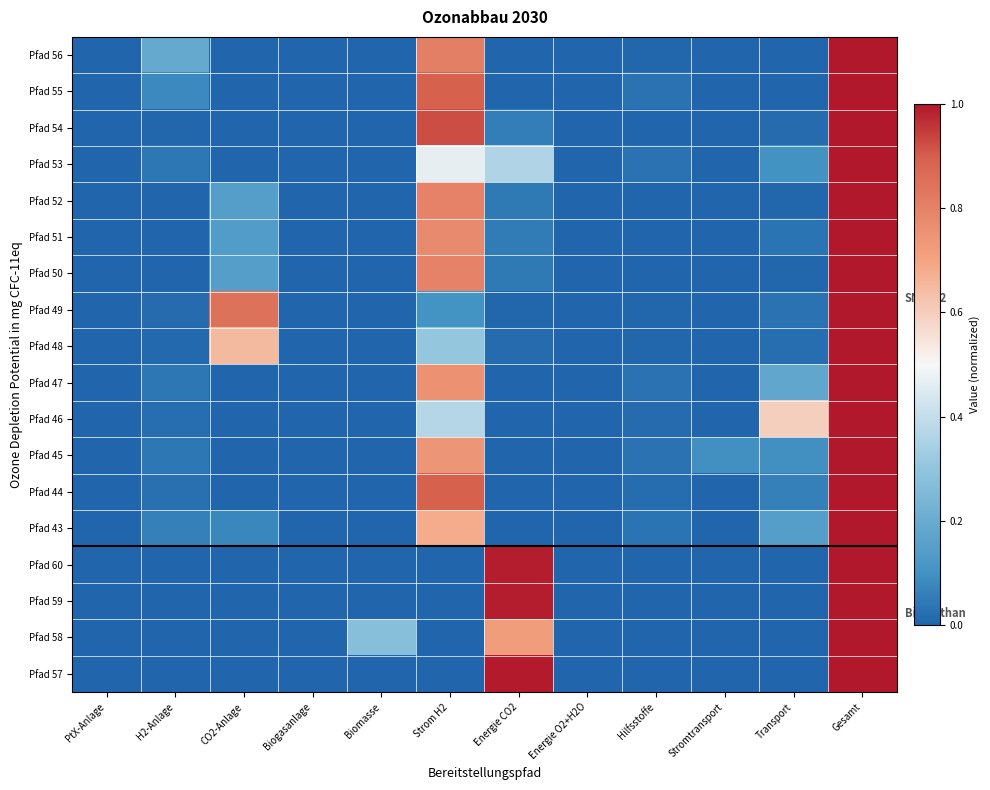

Count the number of categories in the chart.

12